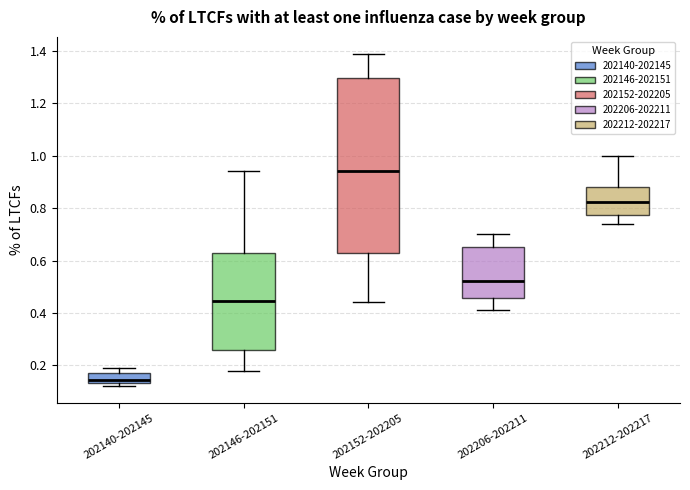

Which box is the tallest, from its lower edge to its upper edge?

202152-202205